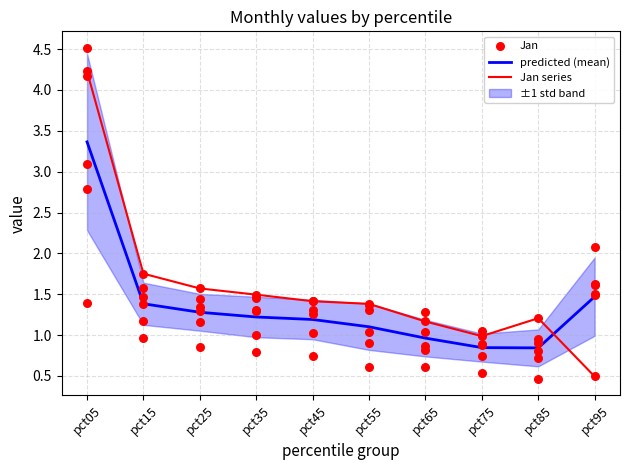

Which series has the widest spread of Y values?

Jan series